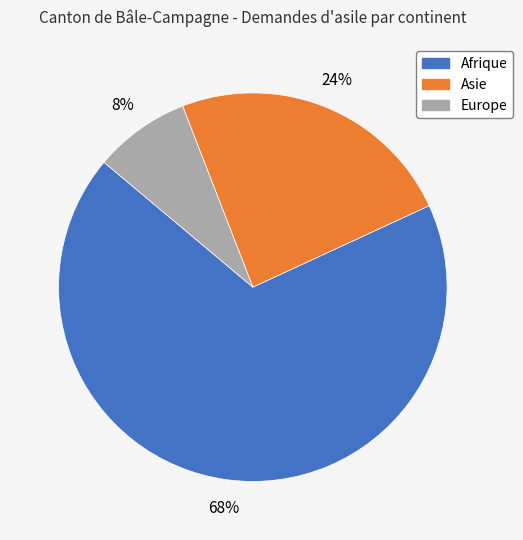

Count the number of slices in the pie.

3